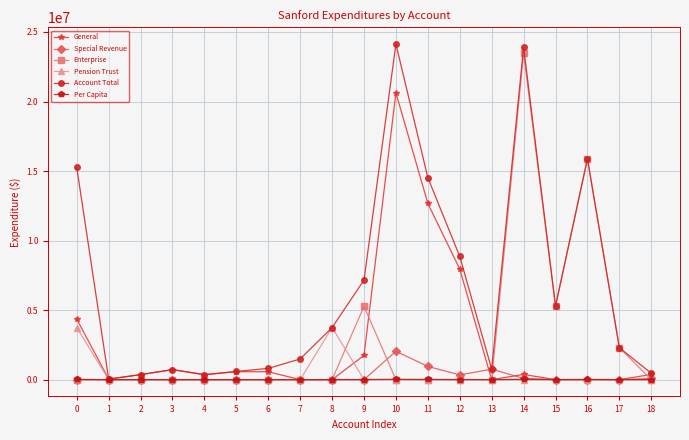

The Enterprise series shows 8915585.2 at 3. True or false?

False